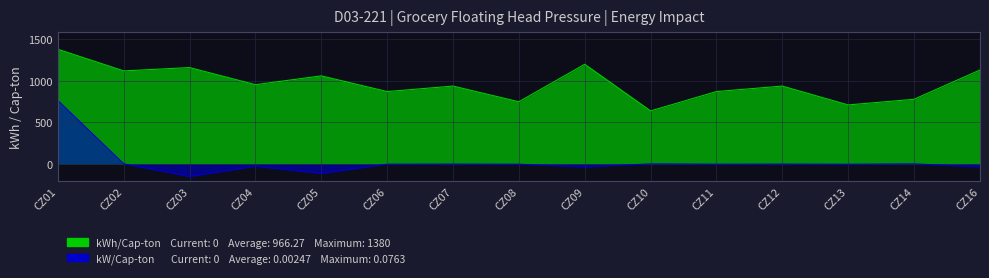

True or false: kWh/Cap-ton and kW/Cap-ton intersect in this chart.

False